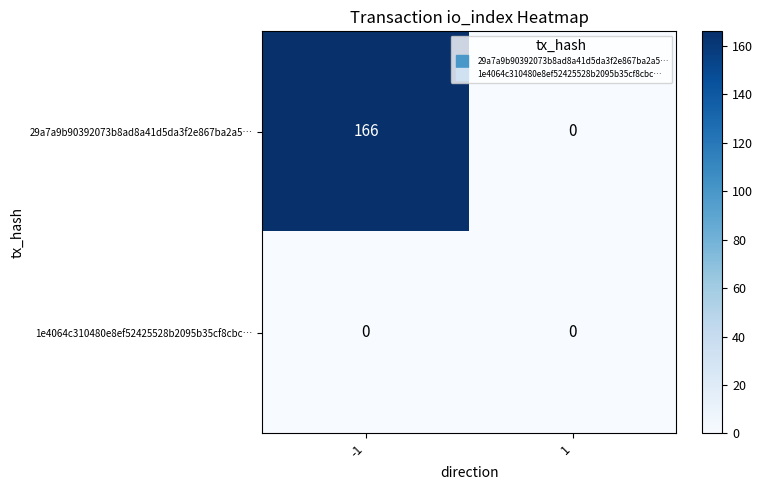

Reading left to right, extract all data points from this chart.

29a7a9b90392073b8ad8a41d5da3f2e867ba2a5…: -1=166	1=0
1e4064c310480e8ef52425528b2095b35cf8cbc…: -1=0	1=0